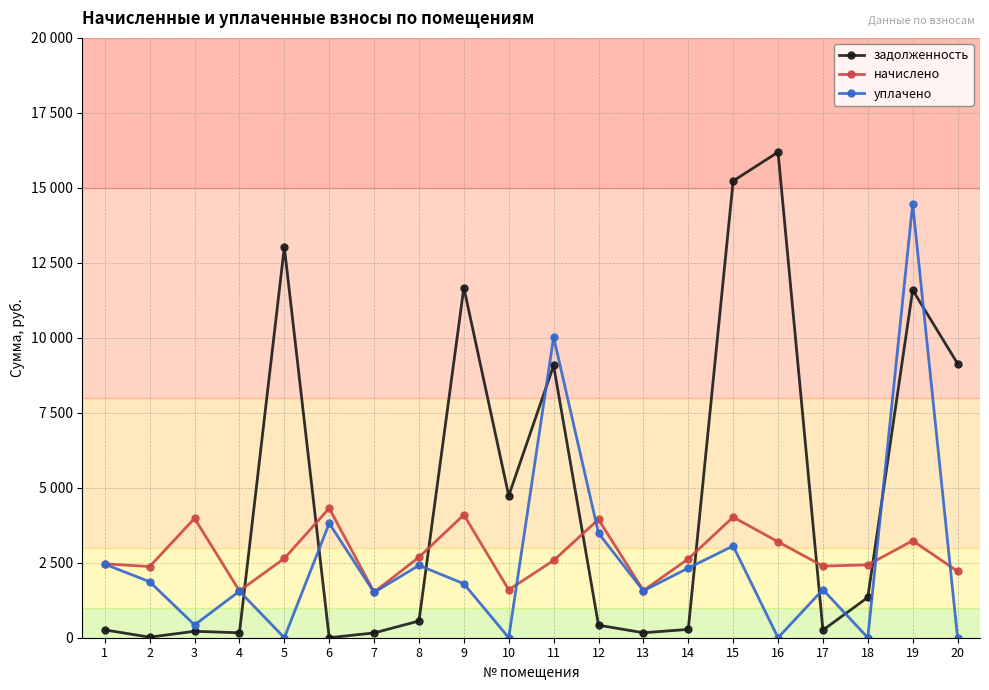

What are all the series names shown in the legend?

задолженность, начислено, уплачено